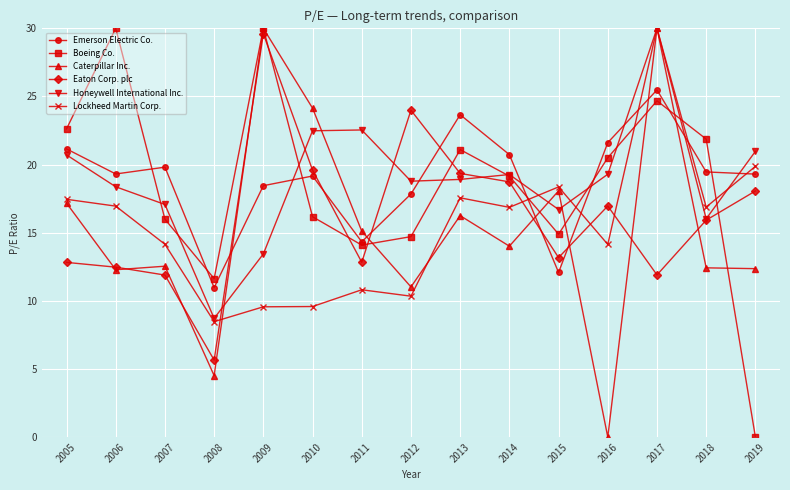

What is the lowest value of the Emerson Electric Co. series?

11.0